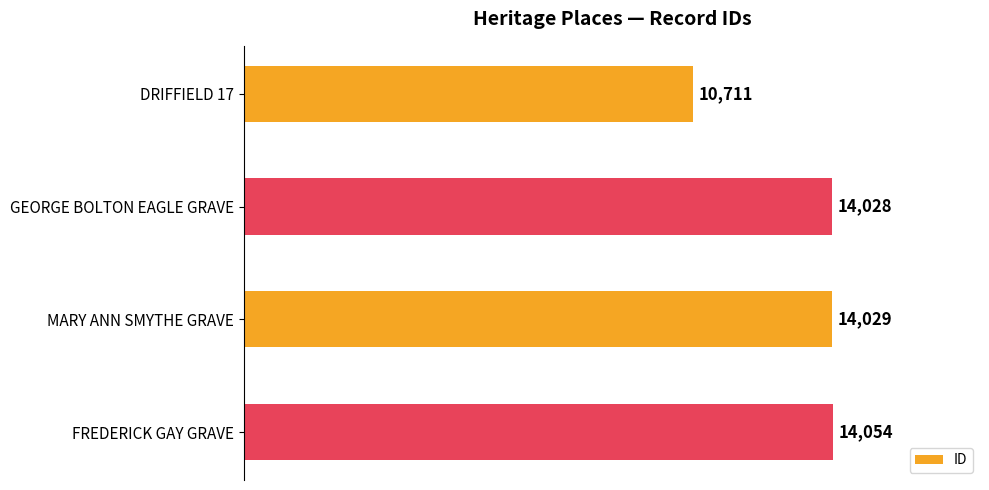

Reading top to bottom, list all the values displayed in this chart.

DRIFFIELD 17=10711	GEORGE BOLTON EAGLE GRAVE=14028	MARY ANN SMYTHE GRAVE=14029	FREDERICK GAY GRAVE=14054